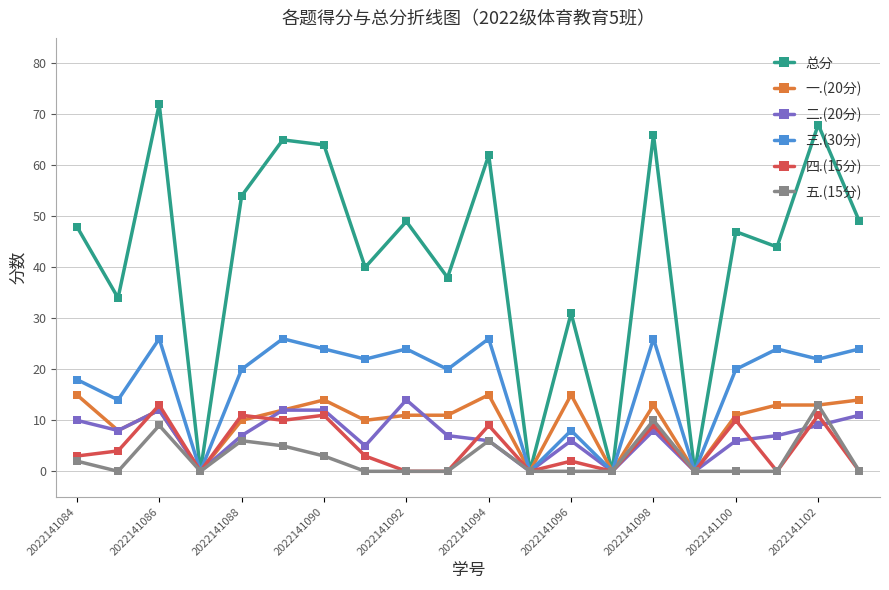

What is the greatest value displayed?

72